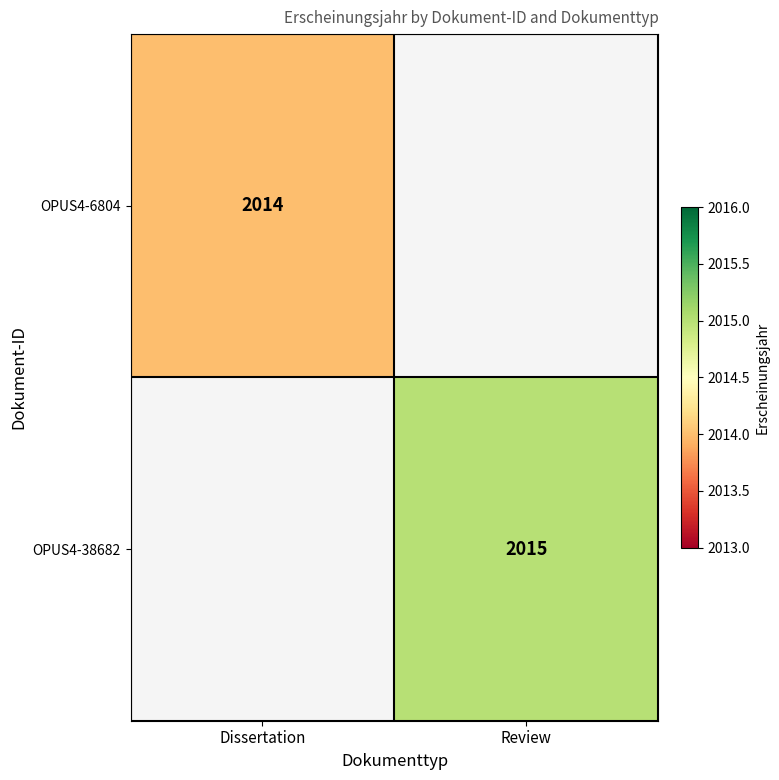

Which series has the largest range (max minus min)?

OPUS4-6804